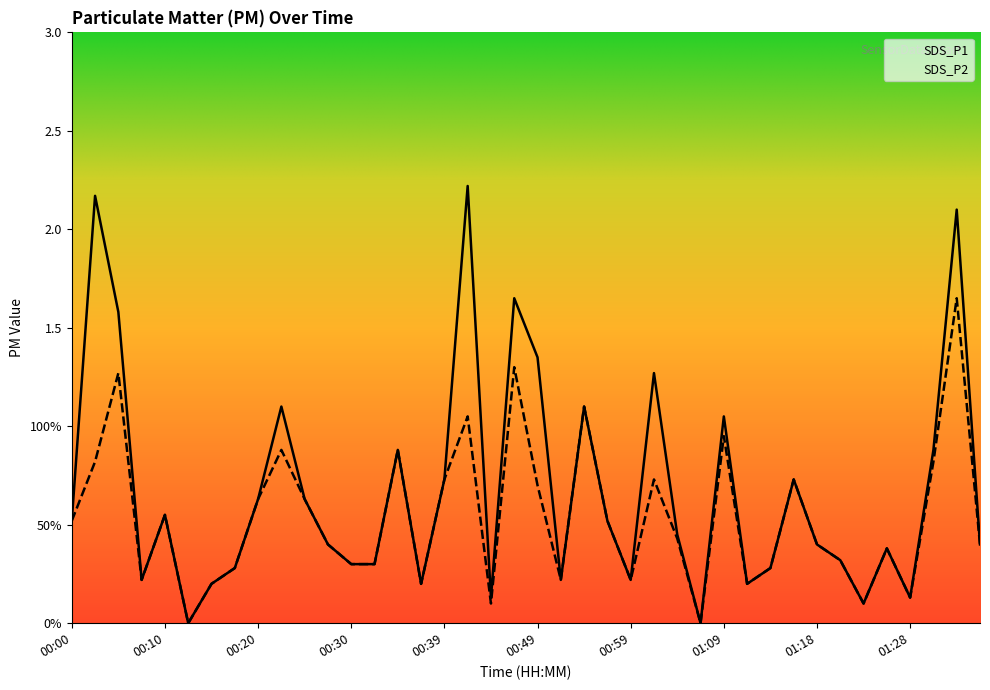

What is the total value across all series at 01:33?

3.8